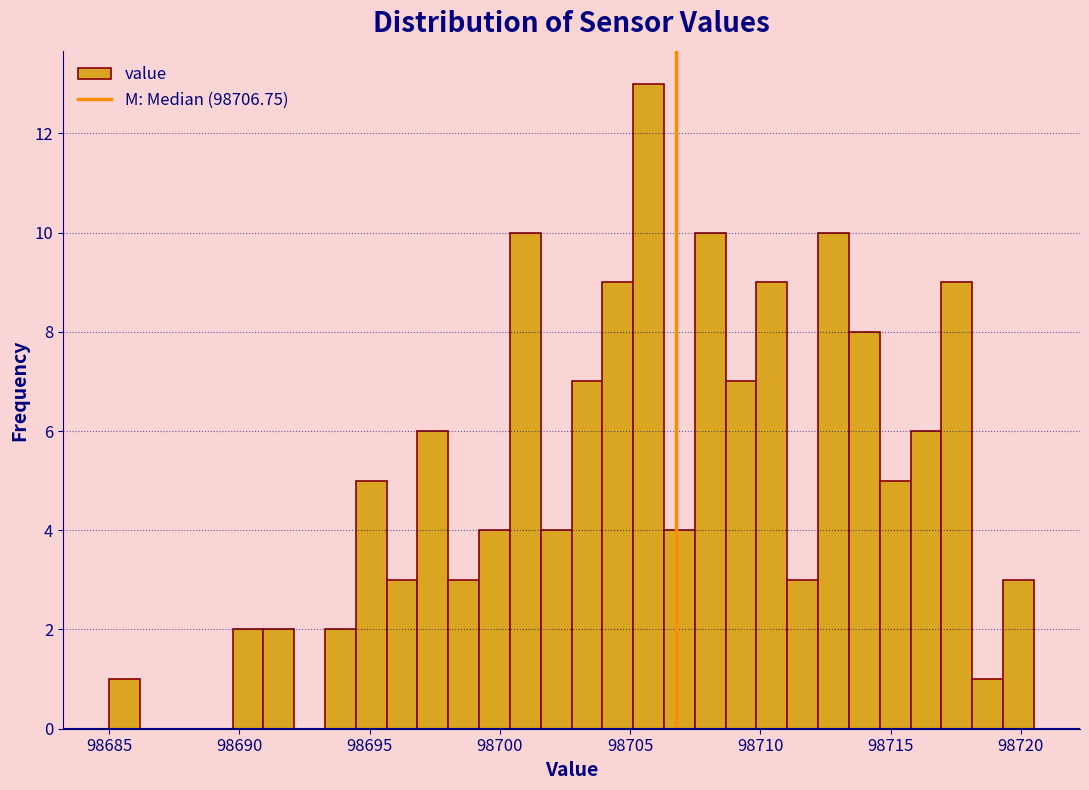

Around what value on the x-axis is the tallest bar? Give the approximate position of its centre, as read against the axis.

98705.5